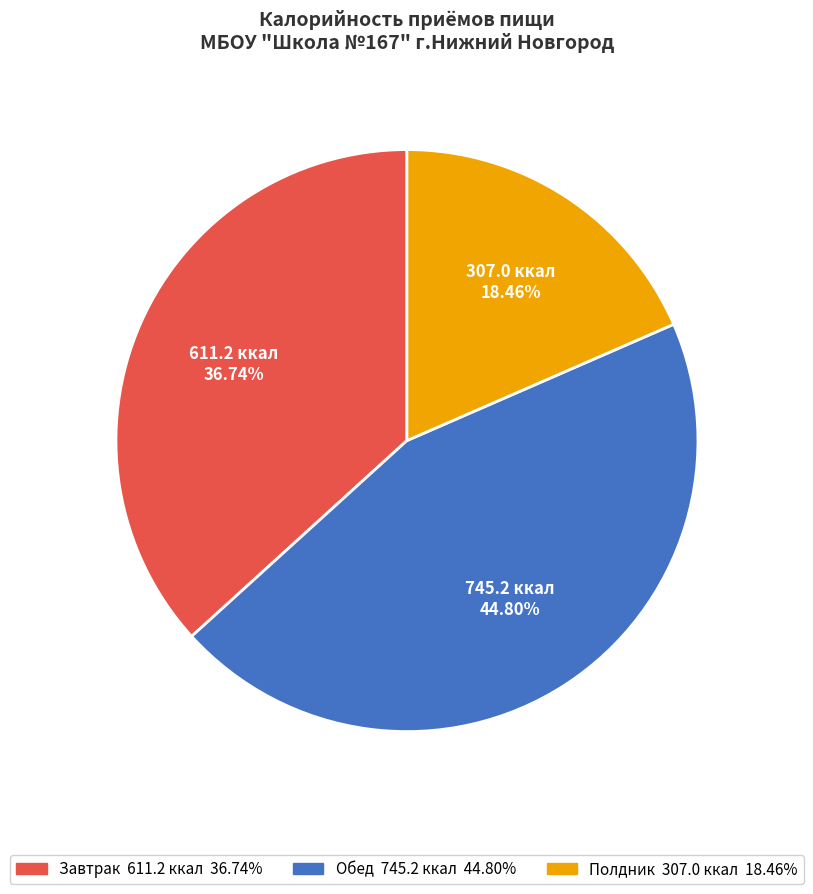

True or false: Обед accounts for 45% of the total.

True